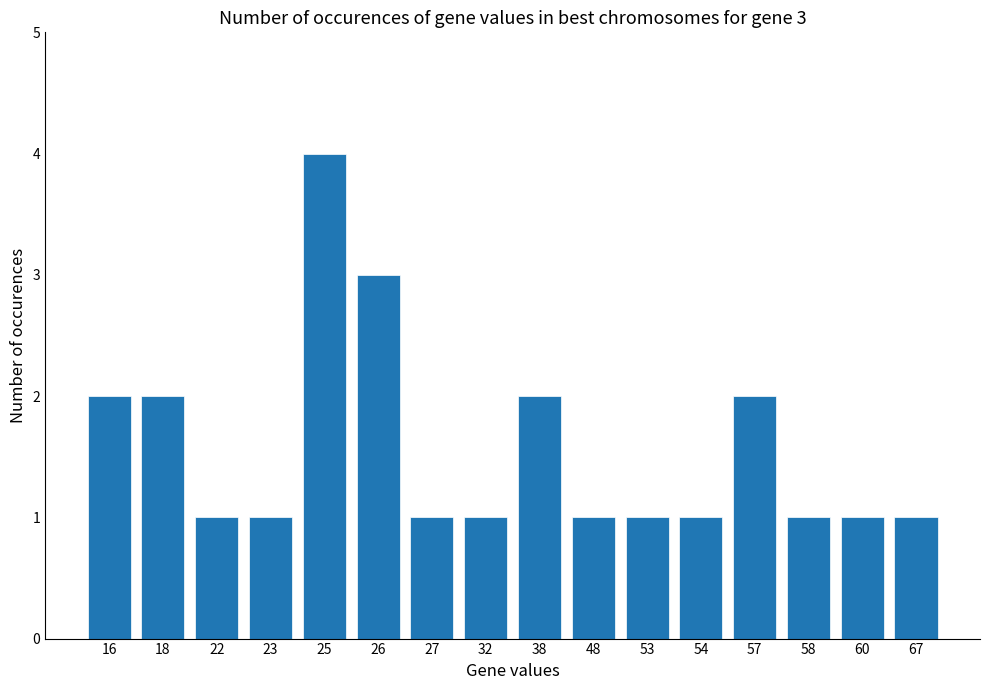

Count the values in the range 1 to 2.

14